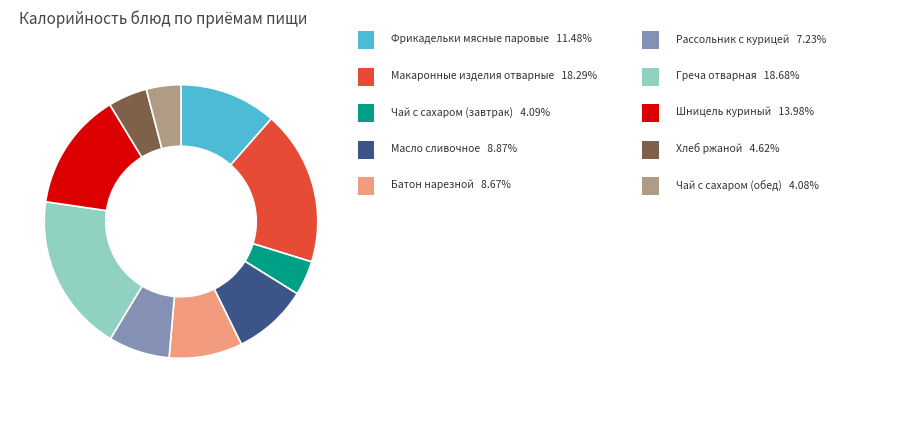

Is there a majority slice in this chart?

No